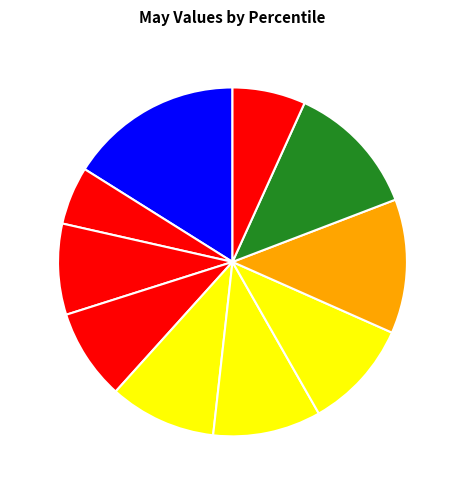

Which slice is the largest?

pct05